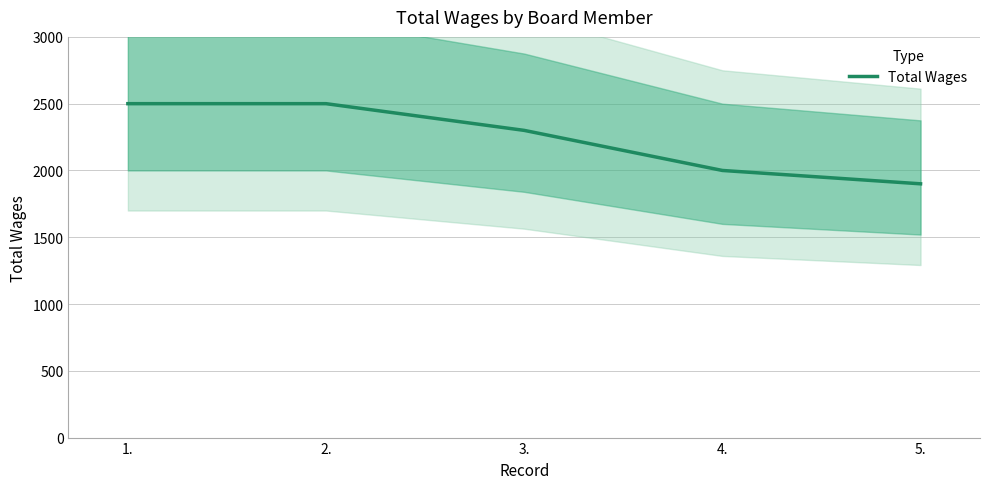

How many lines are shown in the chart?

1